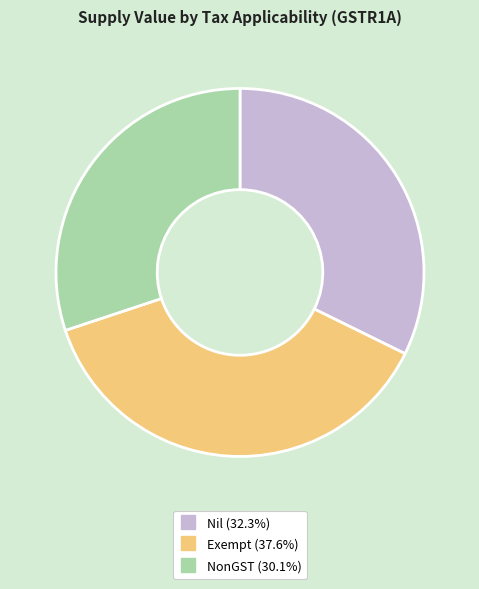

Rank the categories by value from highest to lowest.

Exempt, Nil, NonGST